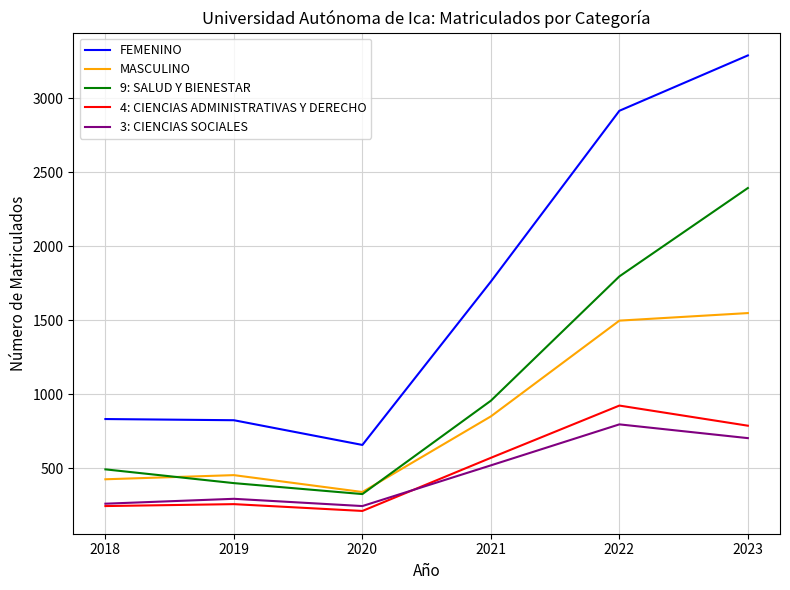

What is the spread (max minus min) of values at 2020?

446